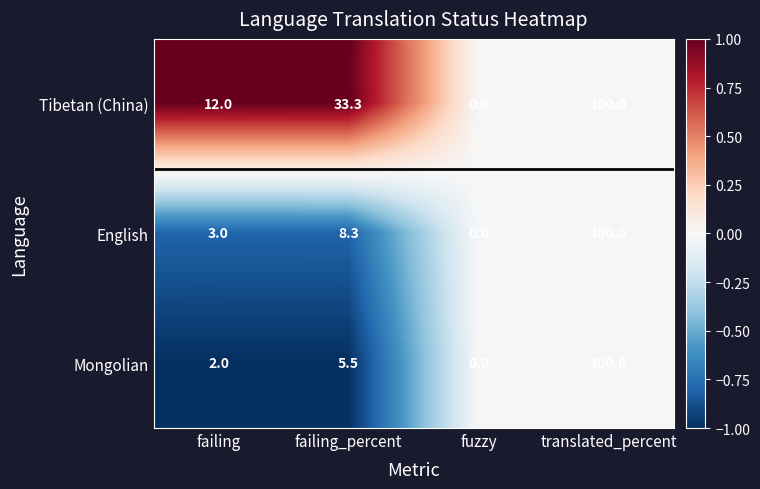

Count the number of categories in the chart.

4